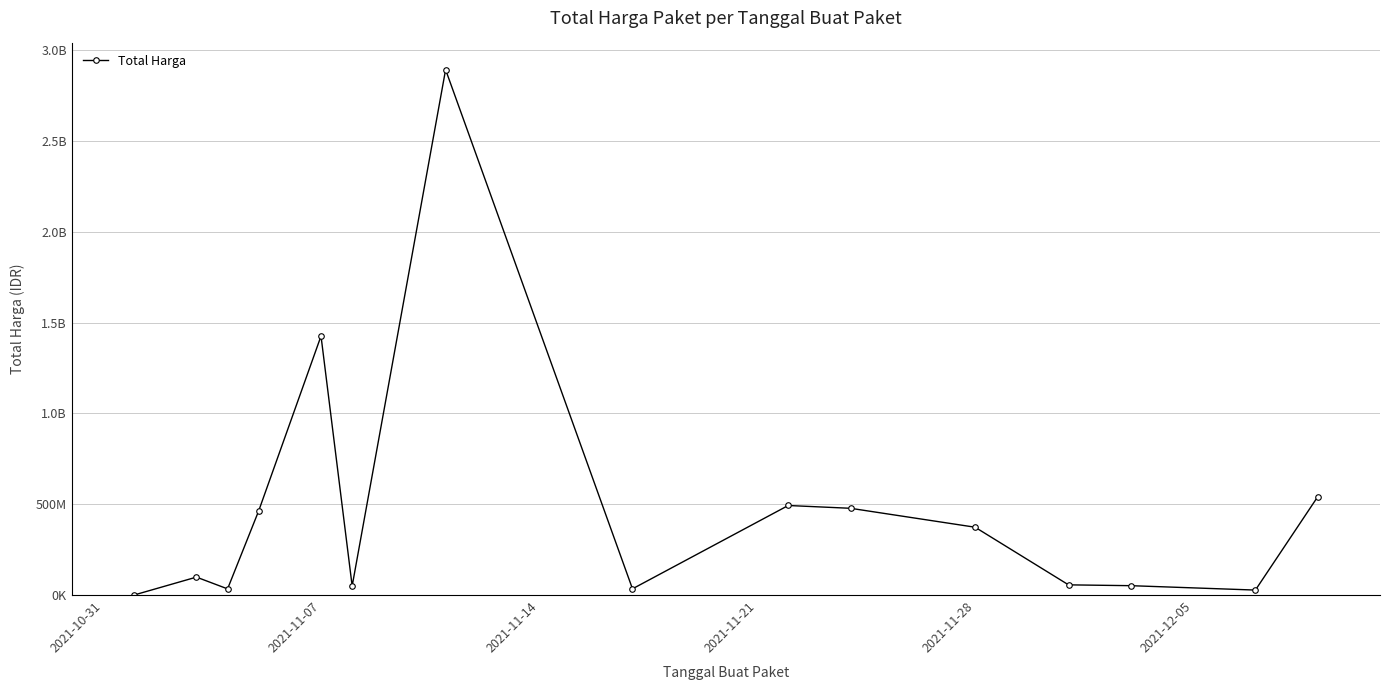

Count the number of values greater than 98772570.

7